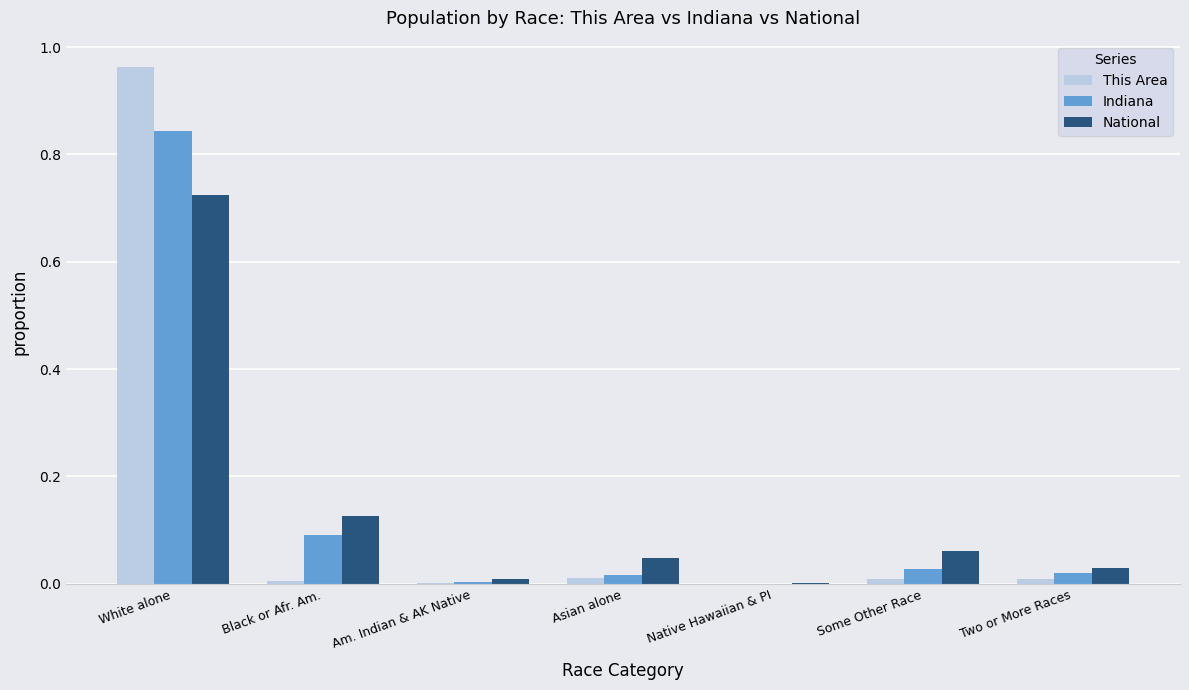

What is the total value across all series at White alone?

2.5